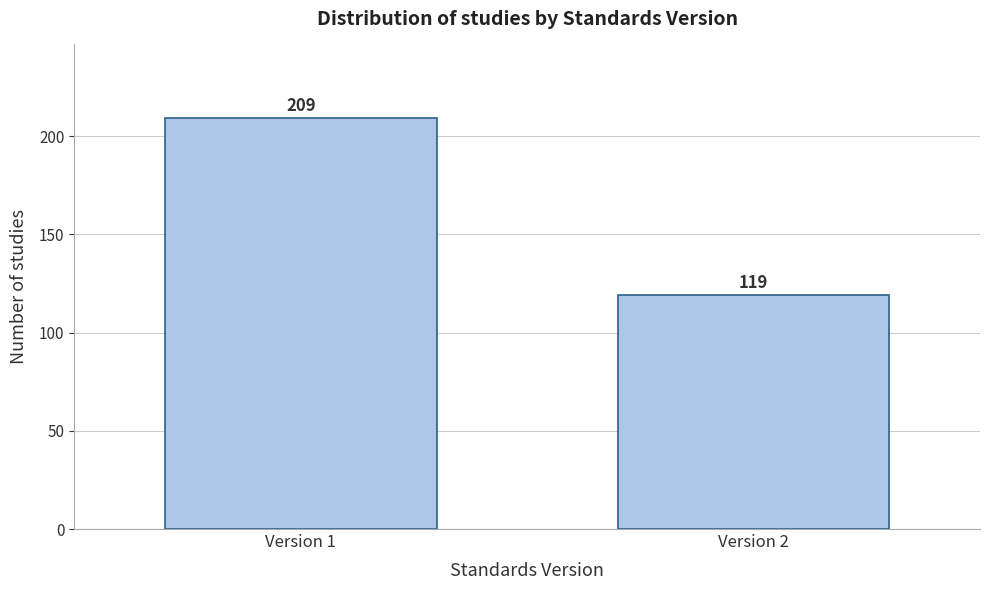

Reading left to right, transcribe all the data shown in this chart.

209	119